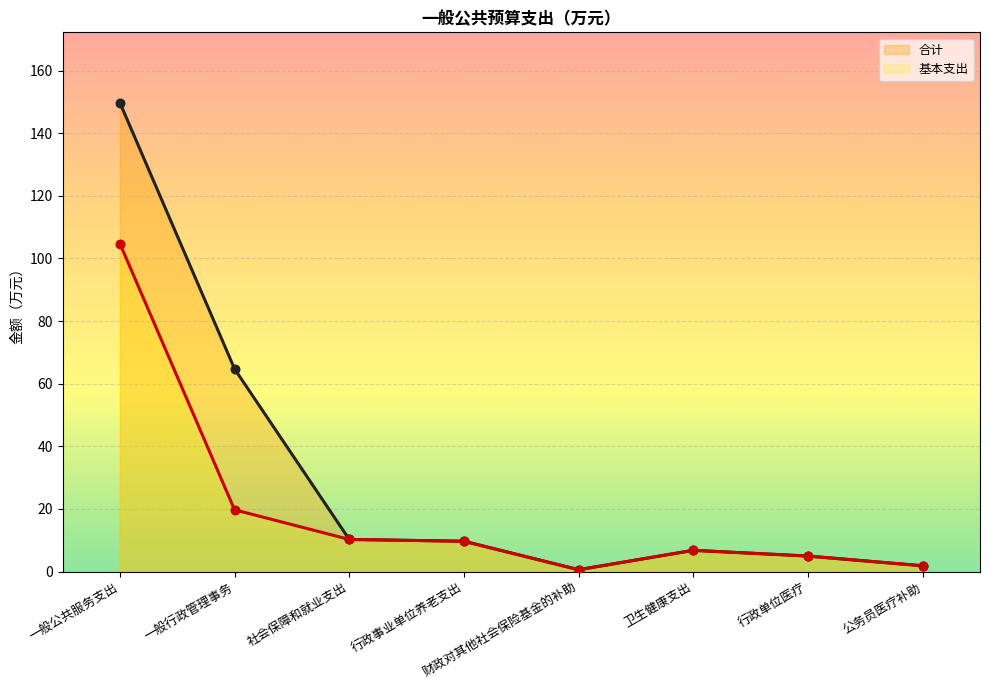

Is the value of 基本支出 at 行政事业单位养老支出 greater than the value of 合计 at 公务员医疗补助?

Yes